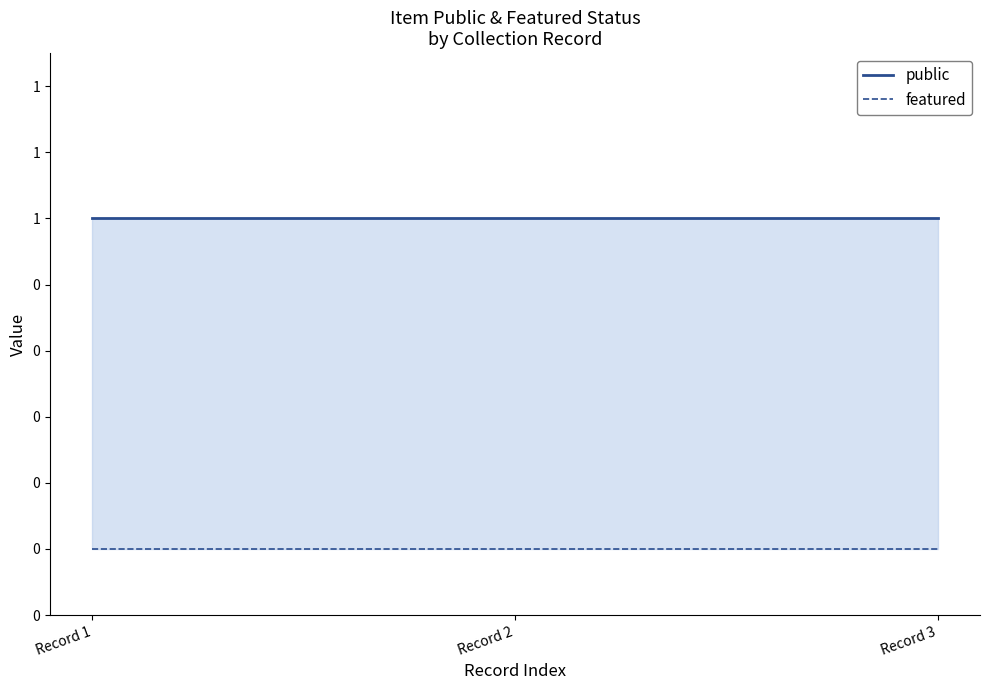

True or false: public has a value of 1 at Record 1.

True